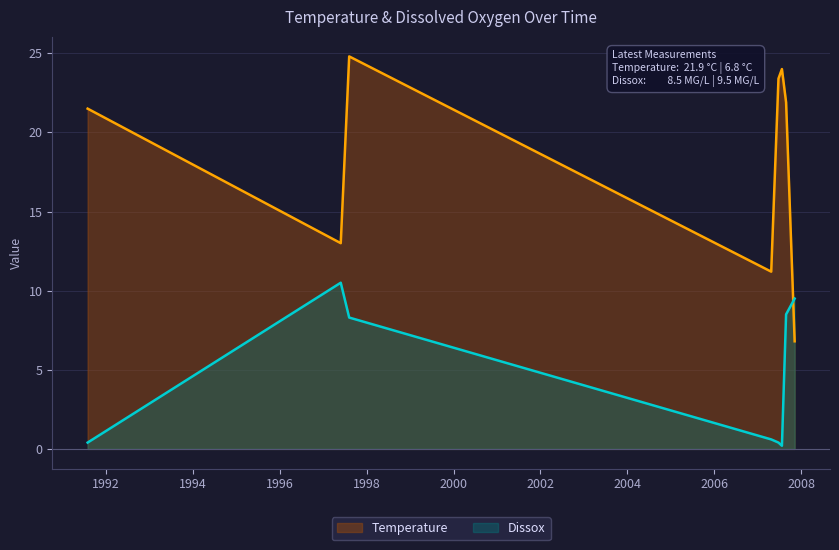

Where is Dissox nearest to the value 5?

08/07/1997